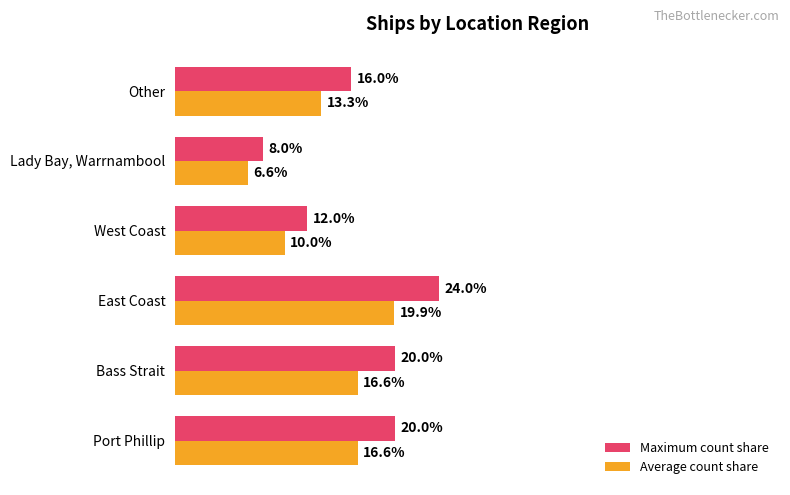

At which label is Maximum count share closest to 16?

Other